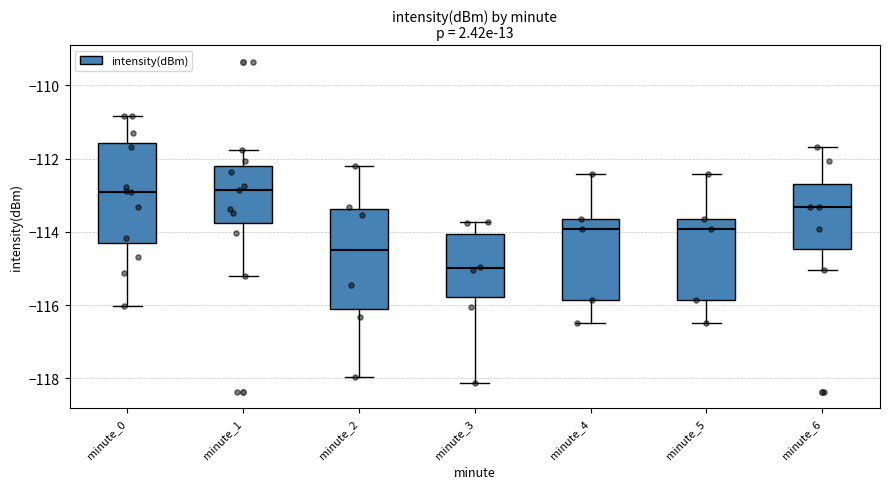

Where does the median line of the box for minute_6 sit on the y-axis? The values are not printed on the chart, so give them approximately, as read against the axis.

-113.4